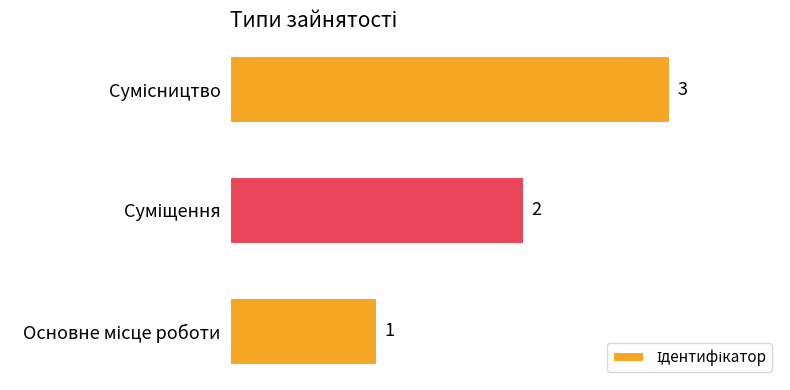

Count the values in the range 1 to 3.

3